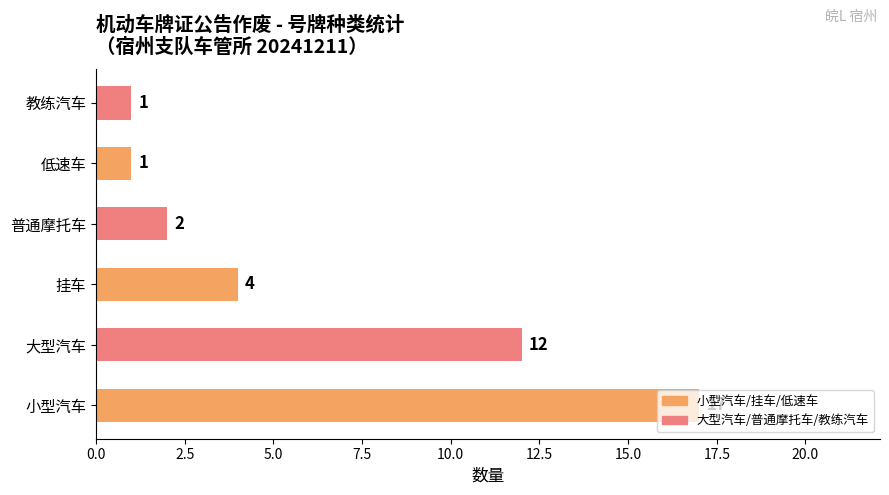

What is the sum of the values at 挂车 and 普通摩托车?

6